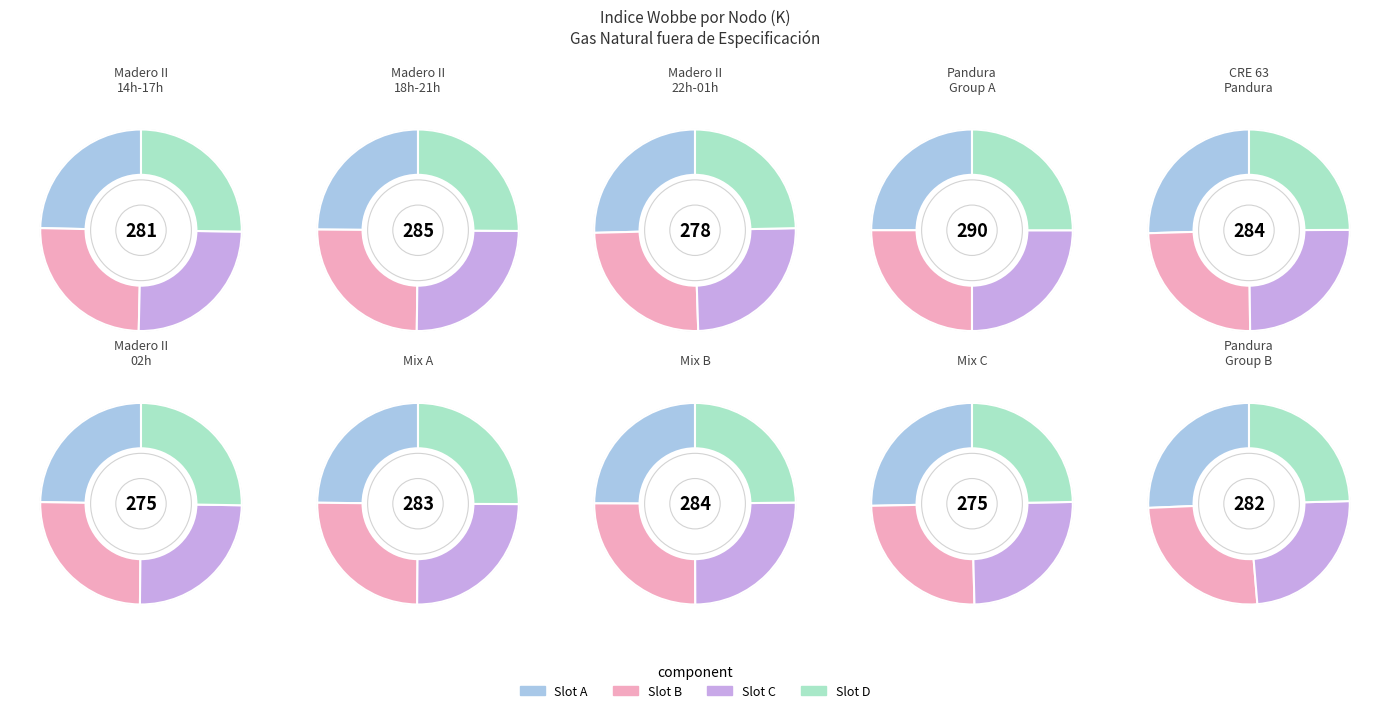

Is it true that 7 is 3% of the pie?

False